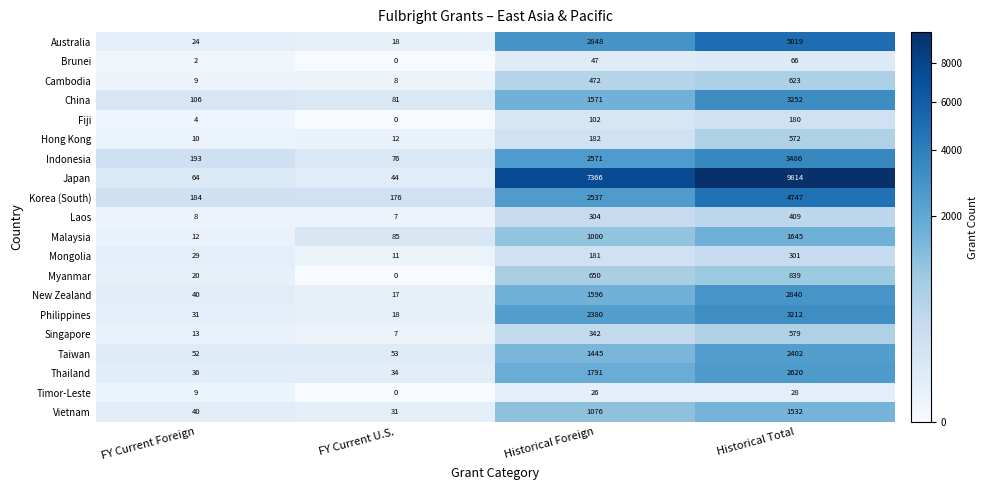

What is the sum of the Indonesia values at Historical Total and Historical Foreign?

6057